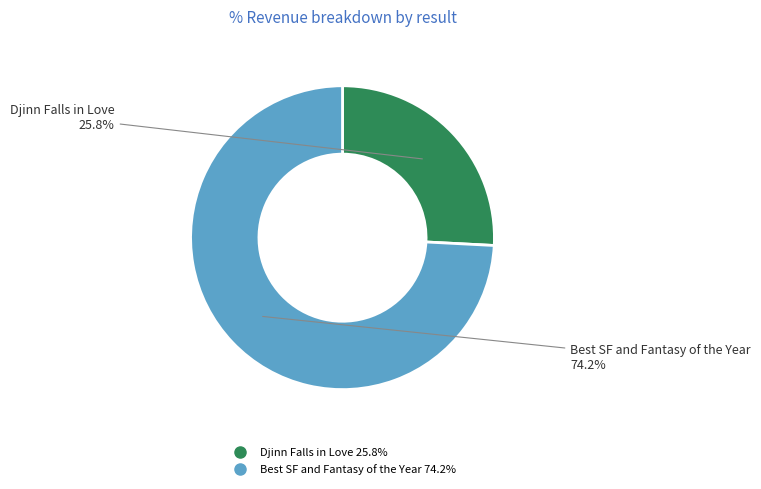

Is there any slice that represents more than half of the pie?

Yes